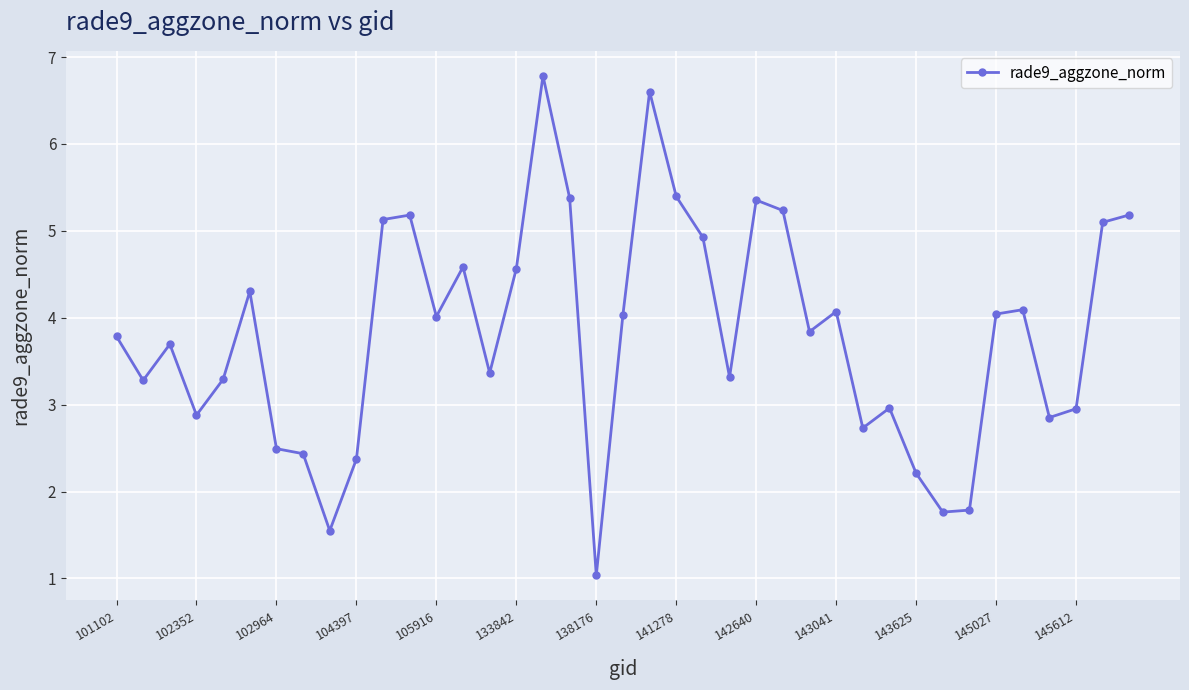

True or false: the data has more than 0 interior local peaks.

True